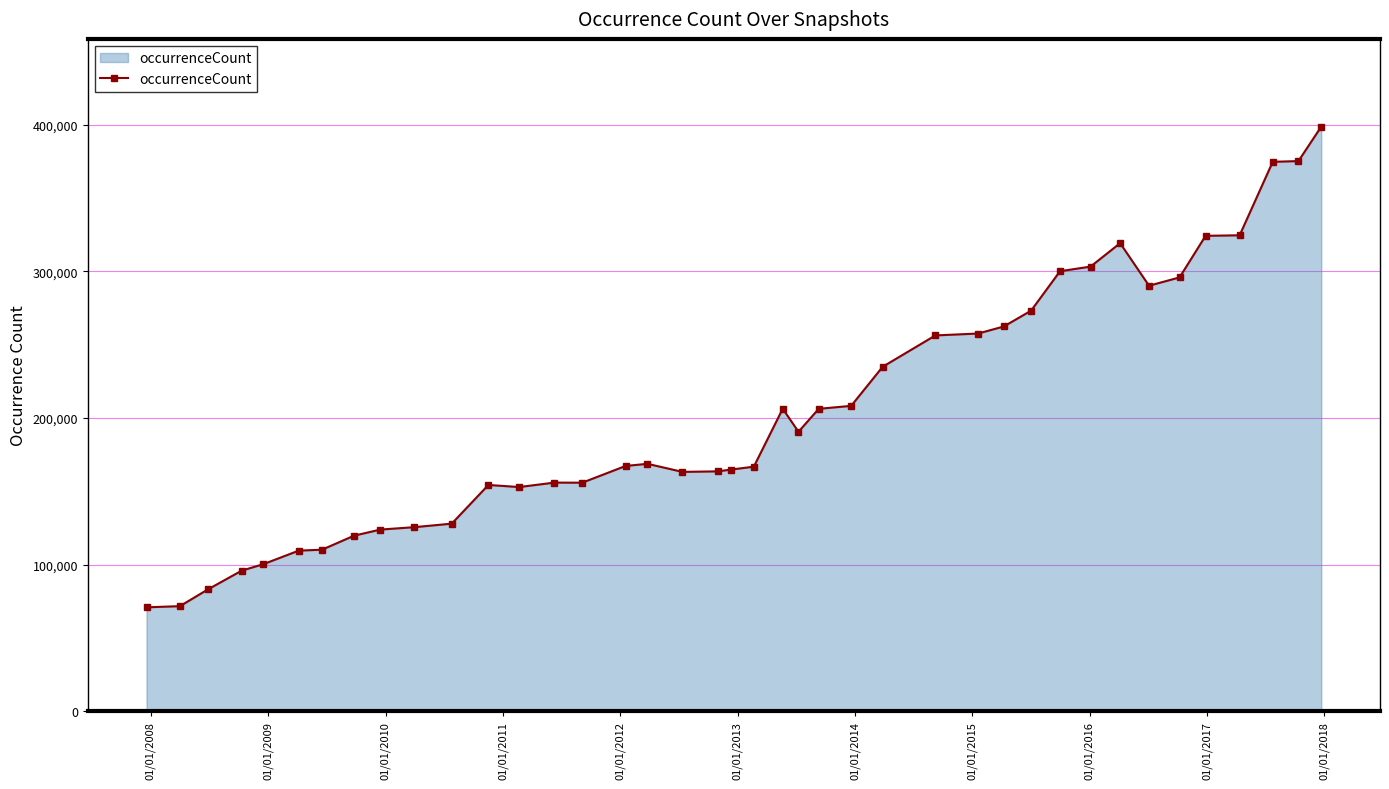

How many lines are shown in the chart?

1